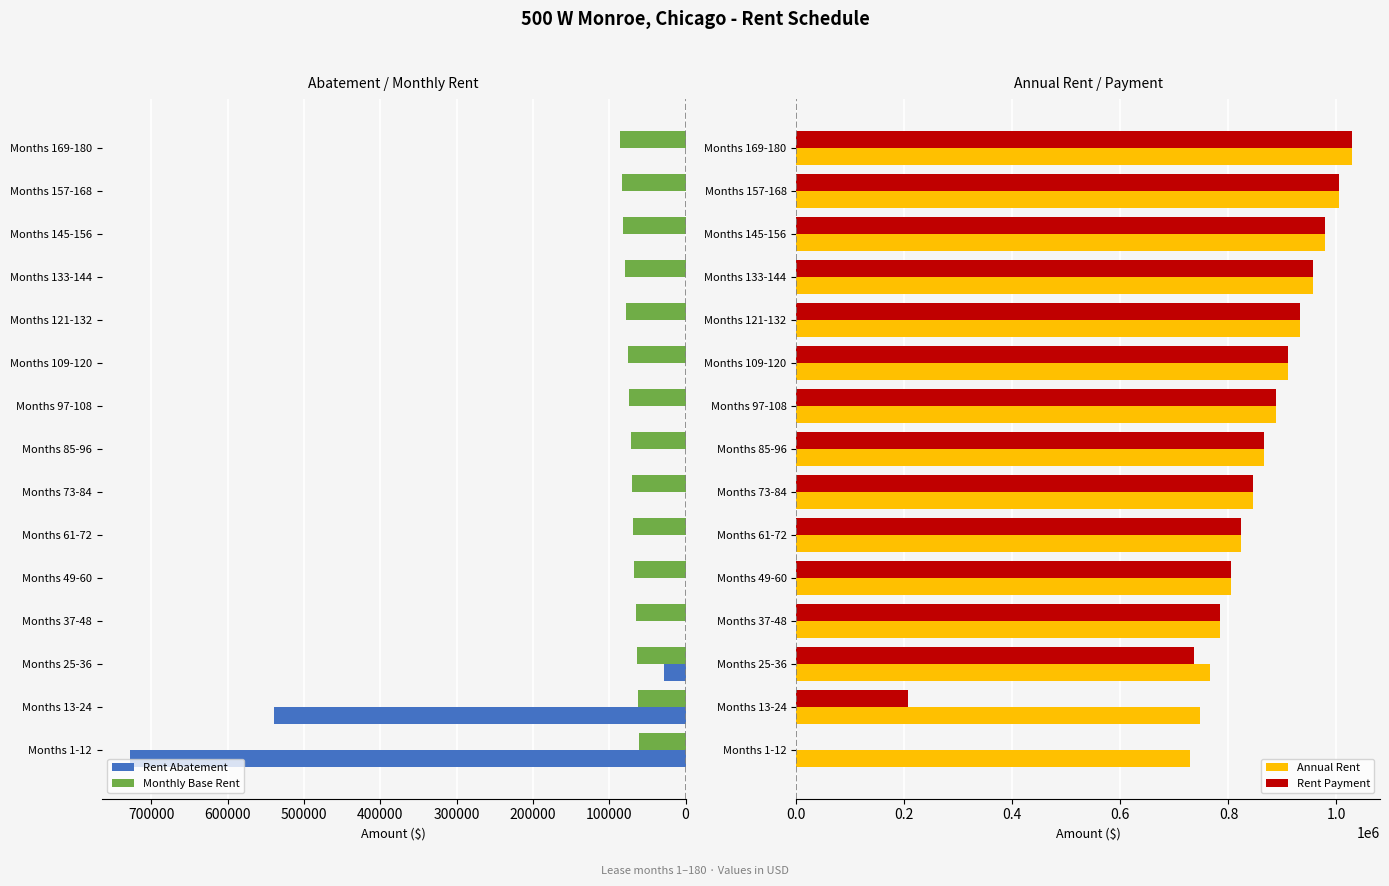

Is the value of Rent Abatement at Months 13-24 greater than the value of Monthly Base Rent at Months 1-12?

Yes